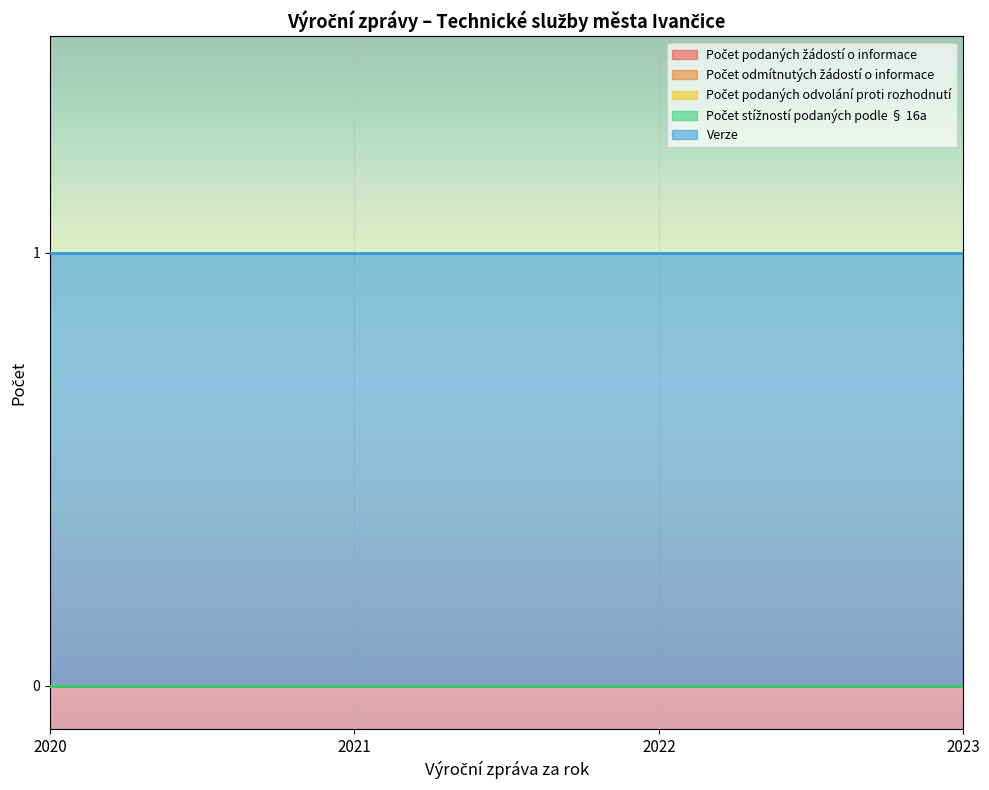

Which series has the largest total across all categories?

Verze